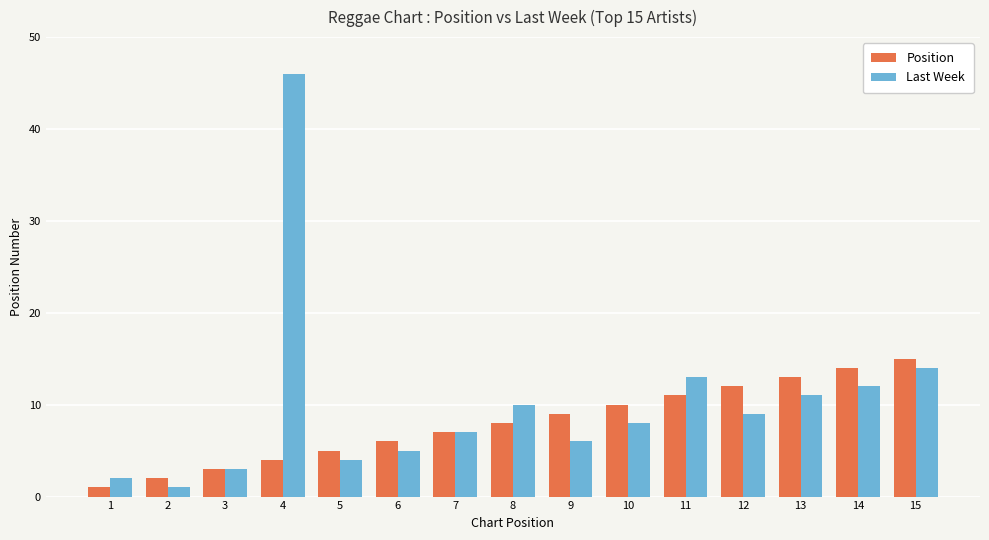

Which series has the widest spread of values?

Last Week